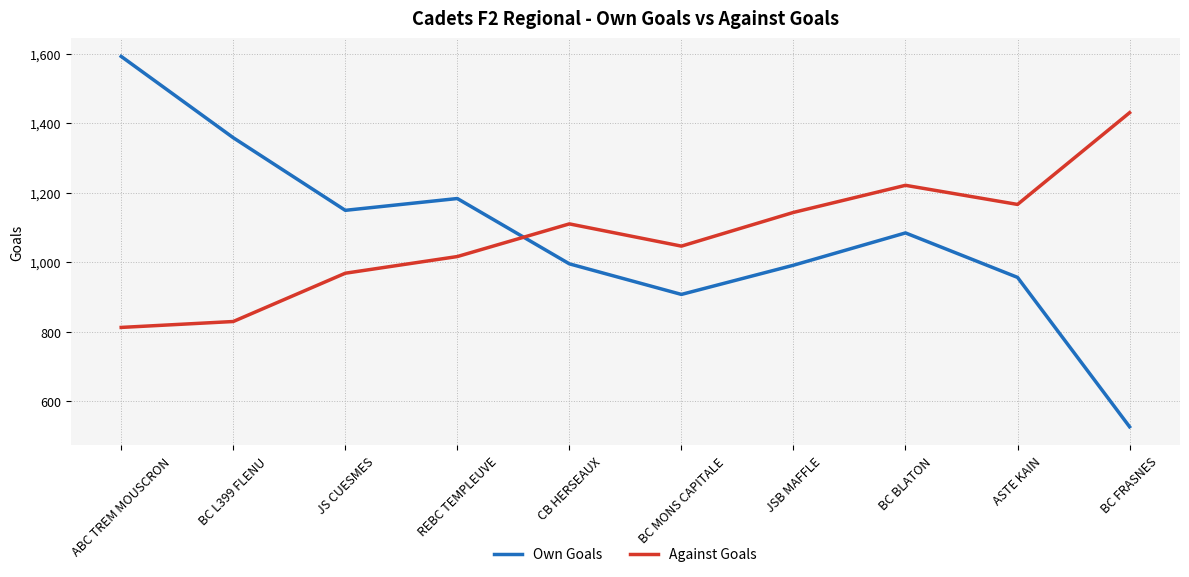

True or false: Against Goals and Own Goals intersect in this chart.

True